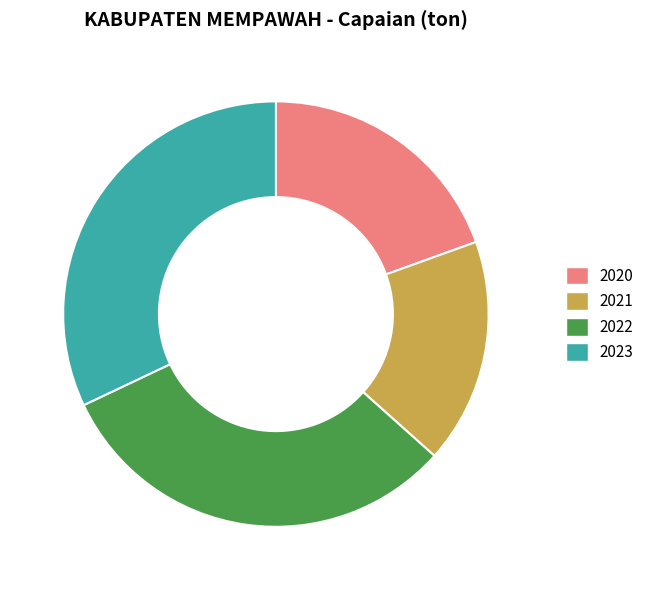

The 2023 slice represents 32% of the pie. True or false?

True